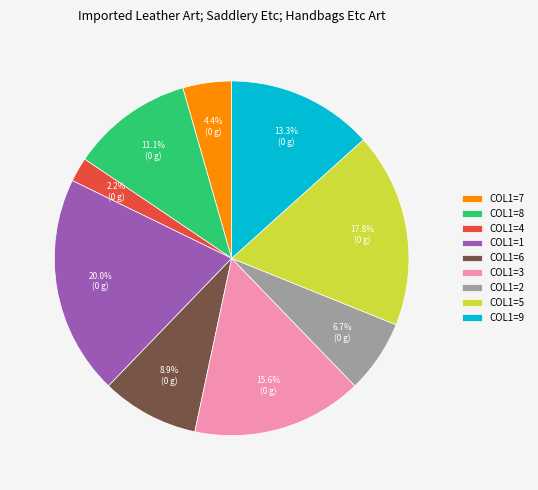

How many segments does this pie chart have?

9